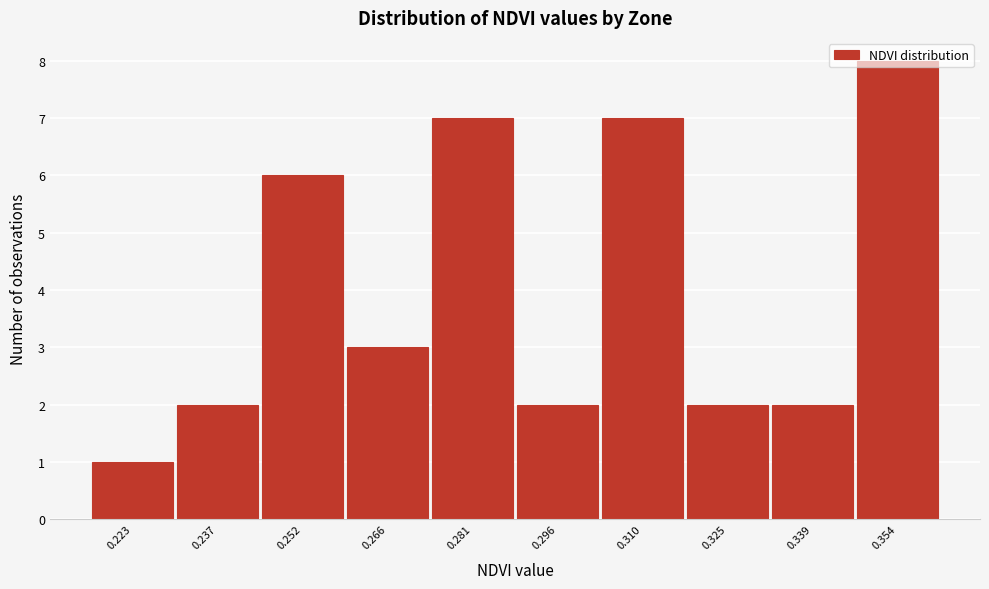

Approximately how many times larger is the value at 0.252 compared to 0.296?

3.0